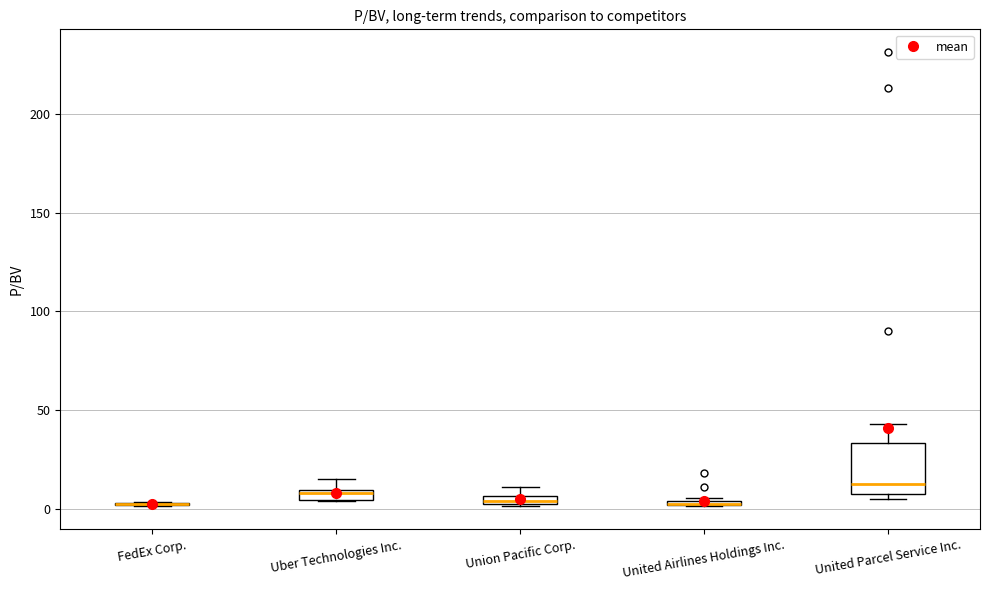

Where is the upper edge of the box for United Airlines Holdings Inc. on the y-axis? The values are not printed on the chart, so give them approximately, as read against the axis.

5